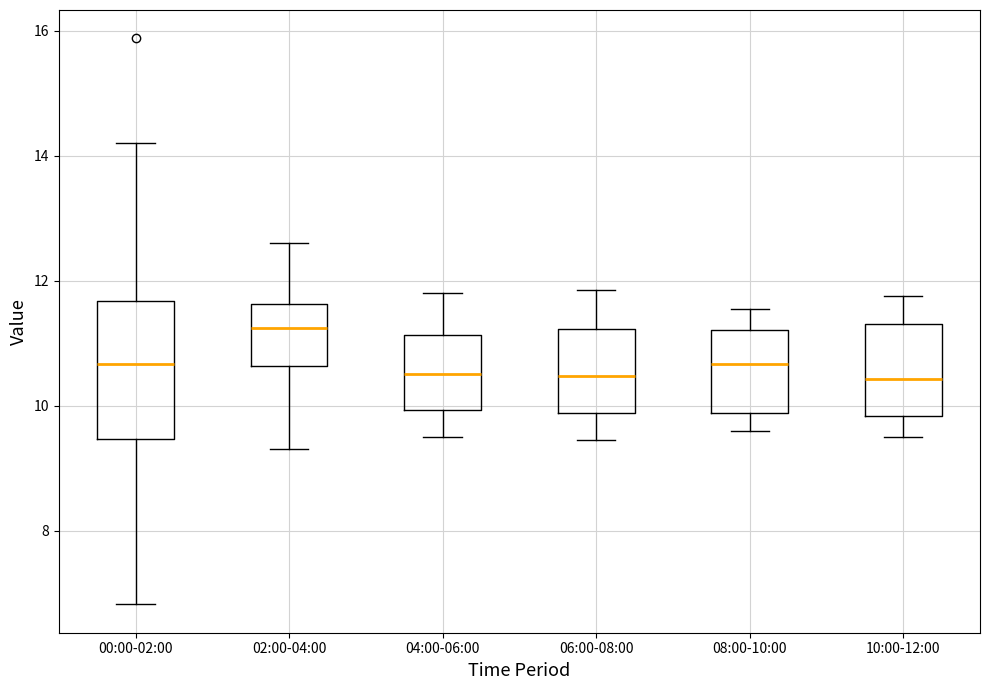

Reading left to right, read every box against the y-axis: the position of its median line, the range the box covers, and the ends of its whiskers. The values are not printed on the chart, so give them approximately, as read against the axis.

00:00-02:00: median 10.6, box 9.4 to 11.6, whiskers 6.8 to 14.2
02:00-04:00: median 11.2, box 10.6 to 11.6, whiskers 9.4 to 12.6
04:00-06:00: median 10.6, box 10.0 to 11.2, whiskers 9.6 to 11.8
06:00-08:00: median 10.4, box 9.8 to 11.2, whiskers 9.4 to 11.8
08:00-10:00: median 10.6, box 9.8 to 11.2, whiskers 9.6 to 11.6
10:00-12:00: median 10.4, box 9.8 to 11.4, whiskers 9.6 to 11.8